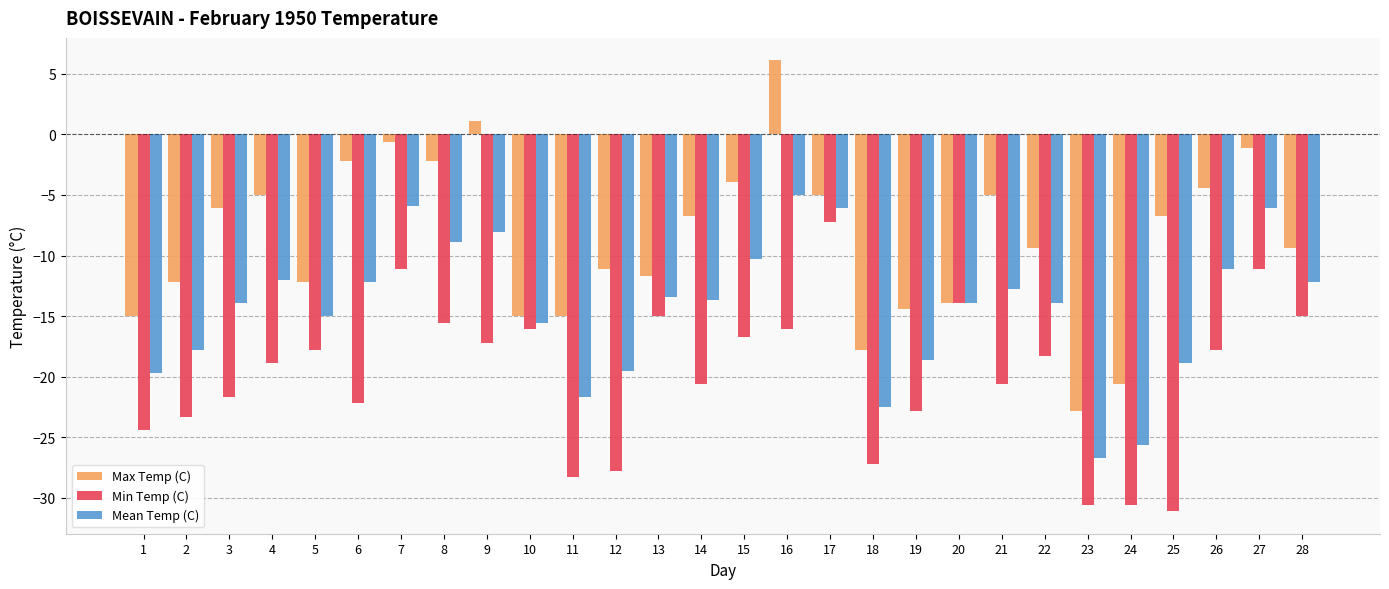

Rank the series at 4 from highest to lowest value.

Max Temp (C), Mean Temp (C), Min Temp (C)